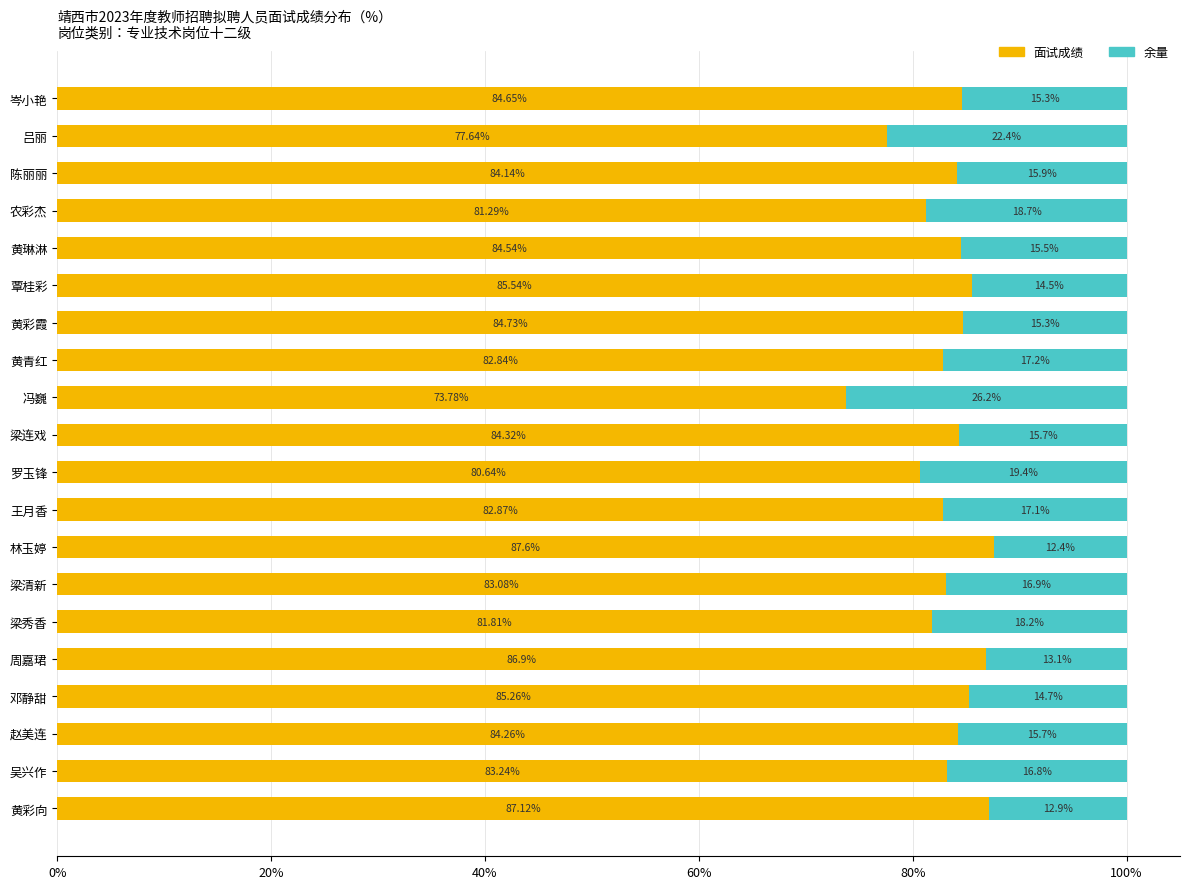

What is the total value across all series at 黄青红?

100.0